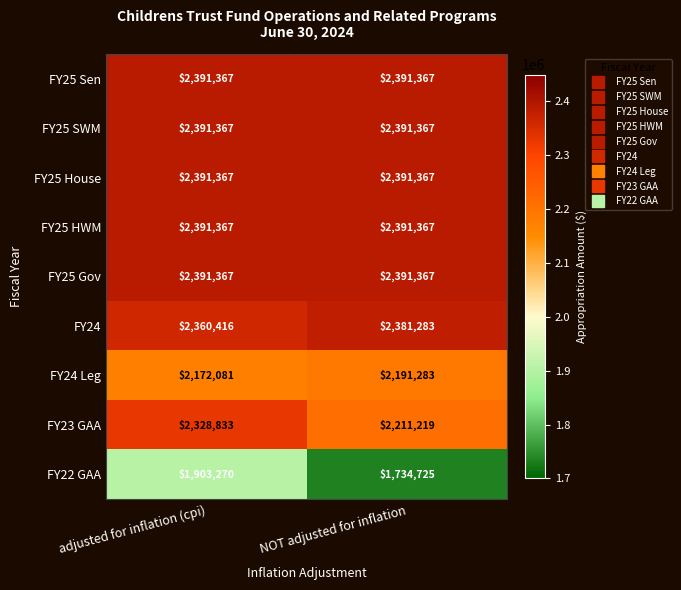

Is the value of FY25 Sen at adjusted for inflation (cpi) greater than the value of FY24 at adjusted for inflation (cpi)?

Yes